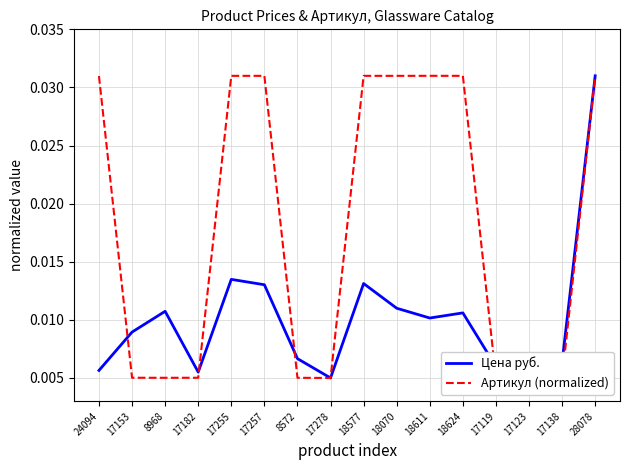

Count the Цена руб. values in the range 0 to 1.

16